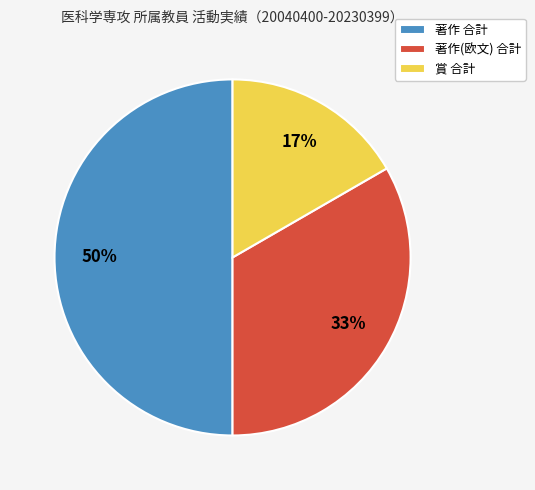

Rank the categories by value from lowest to highest.

賞 合計, 著作(欧文) 合計, 著作 合計